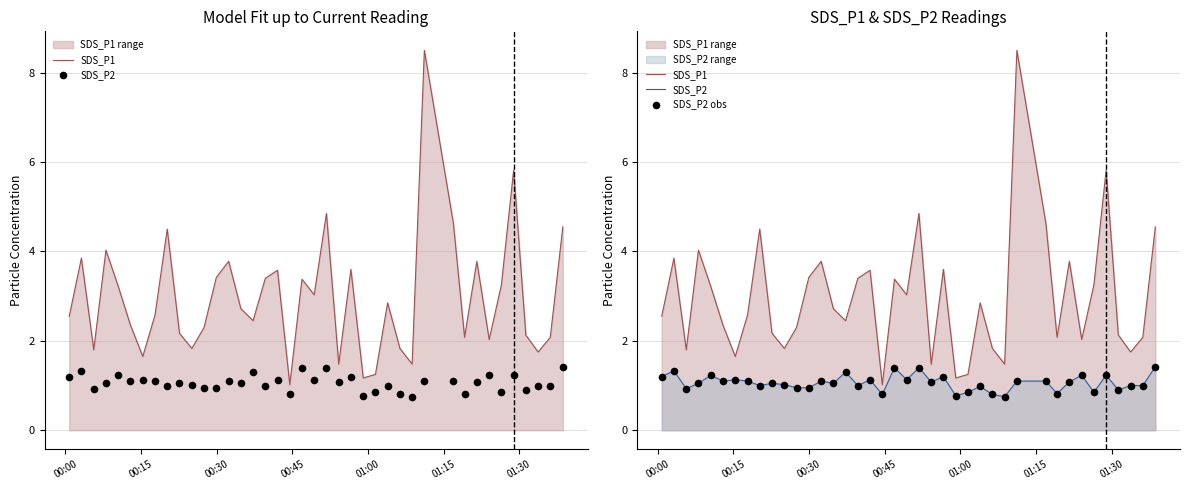

Which series contains the lowest Y value?

SDS_P2